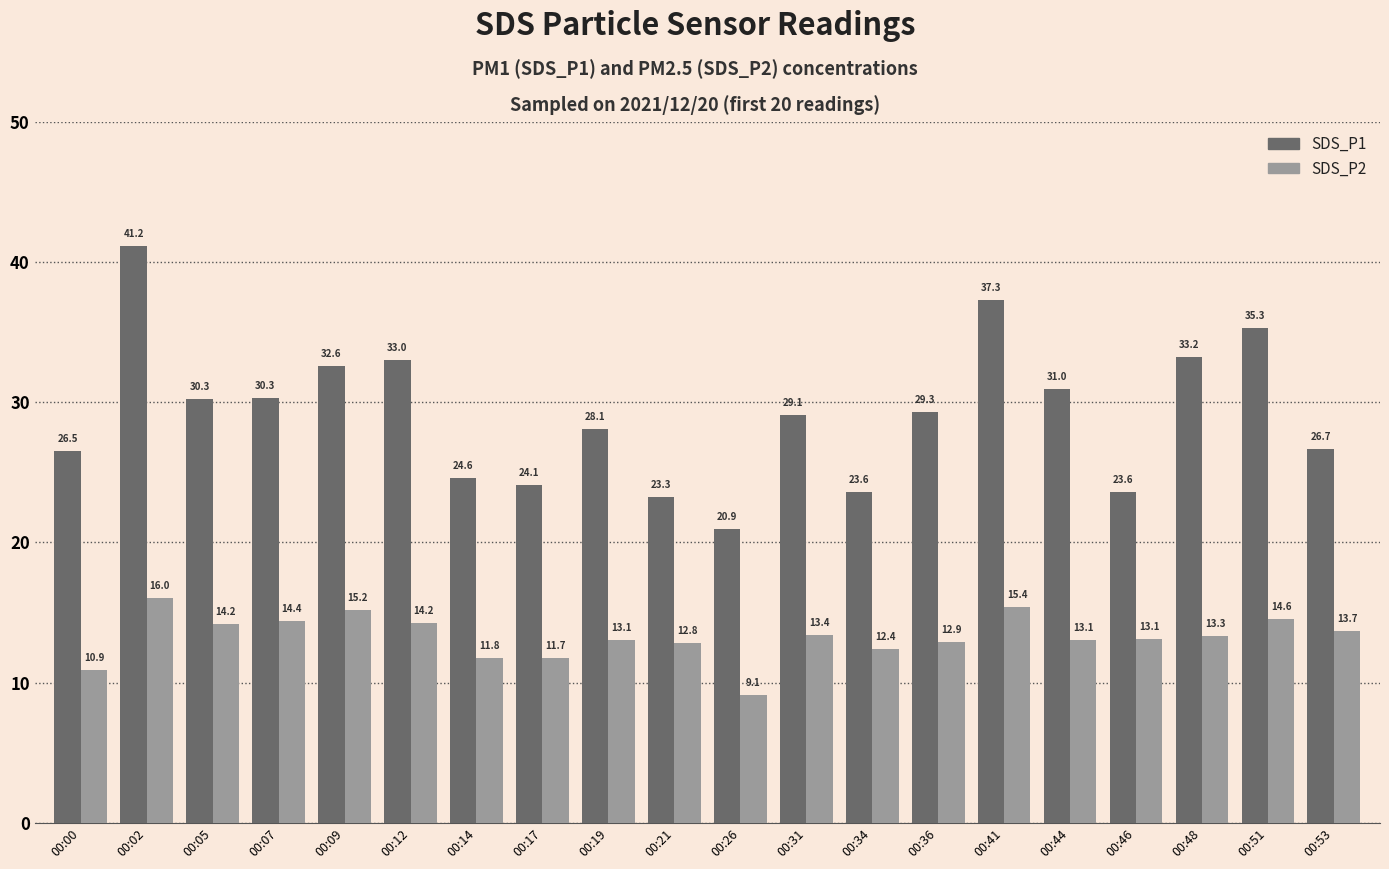

Which series has the widest spread of values?

SDS_P1